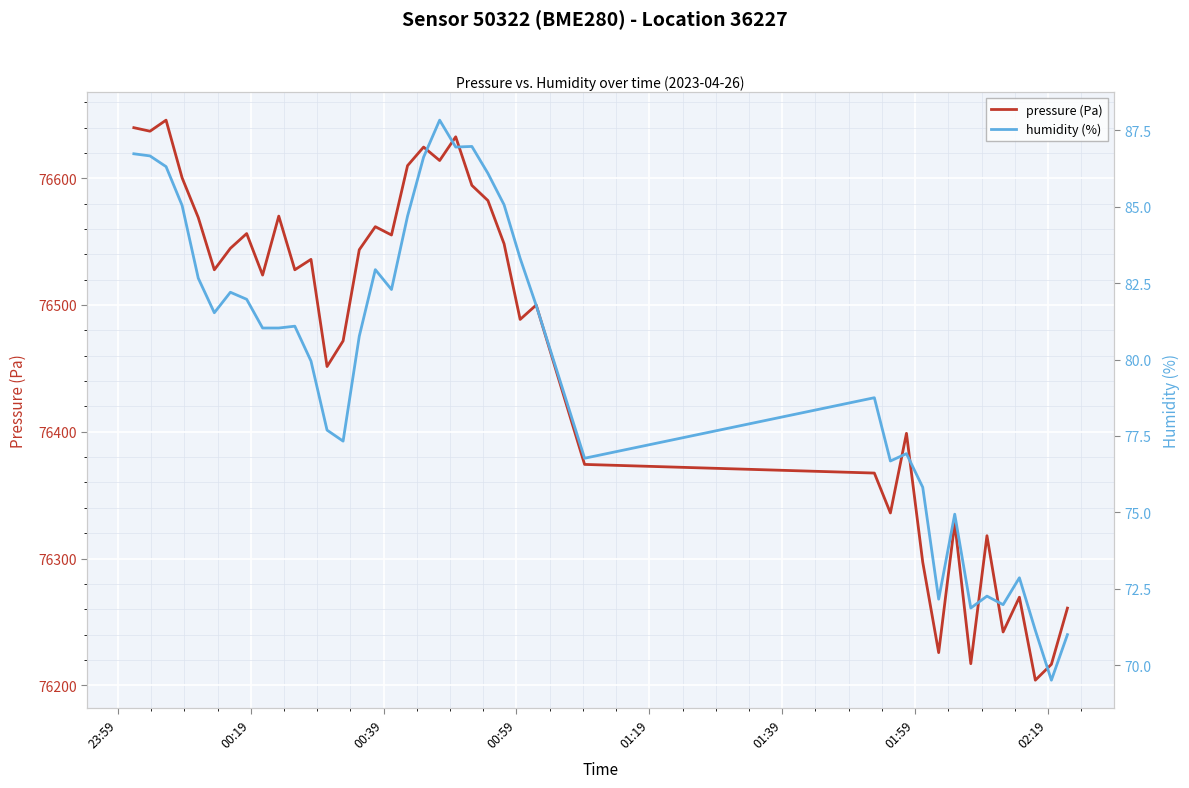

What is the average value of the humidity (%) series?

80.0